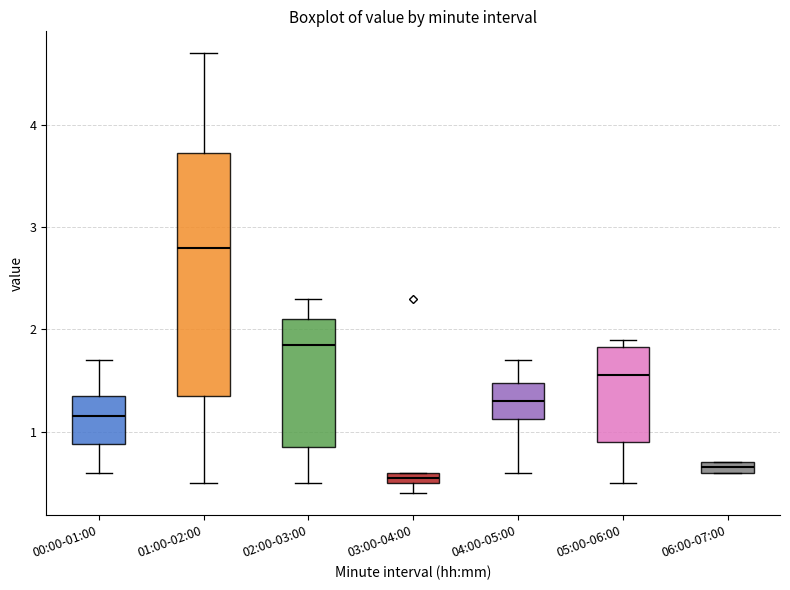

Where is the lower edge of the box for 06:00-07:00 on the y-axis? The values are not printed on the chart, so give them approximately, as read against the axis.

0.6